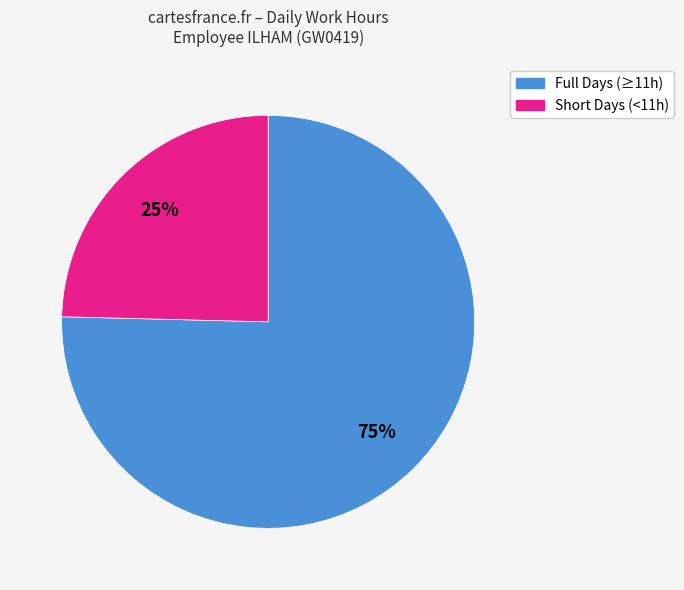

To the nearest percent, what is the average slice percentage?

50%